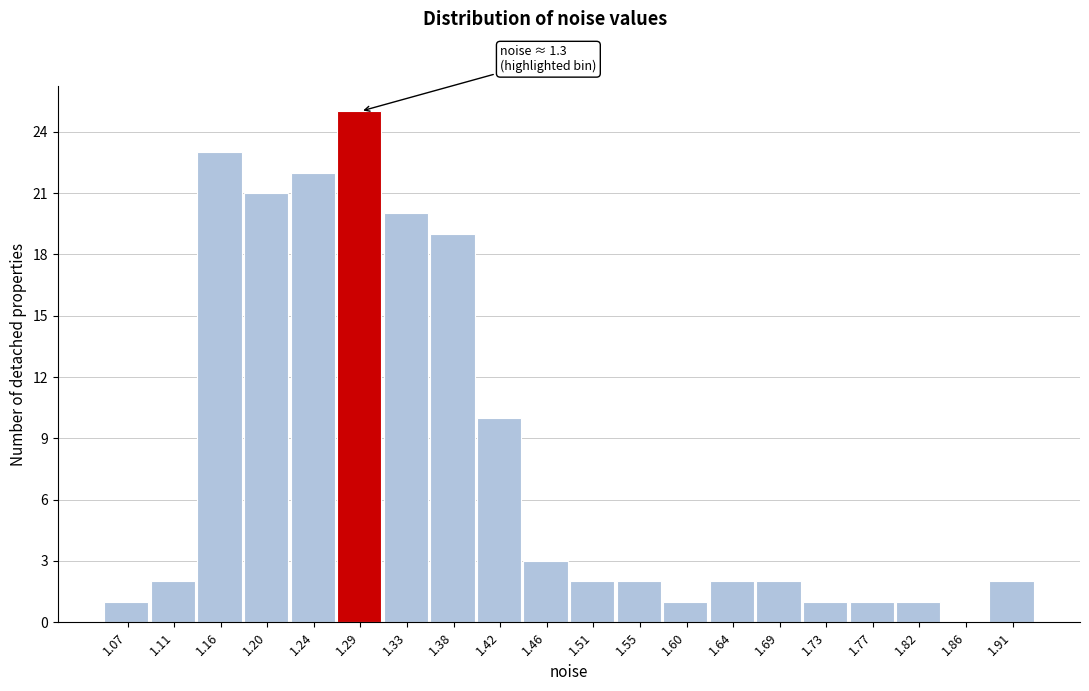

Reading right to left, what are all the values shown in this chart?

1.91=2	1.86=0	1.82=1	1.77=1	1.73=1	1.69=2	1.64=2	1.60=1	1.55=2	1.51=2	1.46=3	1.42=10	1.38=19	1.33=20	1.29=25	1.24=22	1.20=21	1.16=23	1.11=2	1.07=1